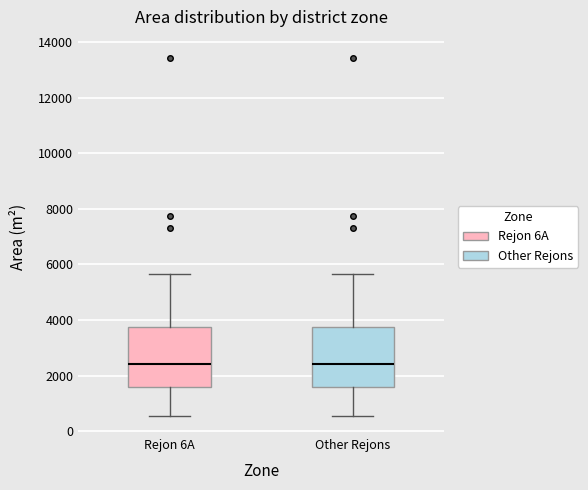

Reading left to right, read every box against the y-axis: the position of its median line, the range the box covers, and the ends of its whiskers. The values are not printed on the chart, so give them approximately, as read against the axis.

Rejon 6A: median 2400, box 1600 to 3800, whiskers 600 to 5600
Other Rejons: median 2400, box 1600 to 3800, whiskers 600 to 5600